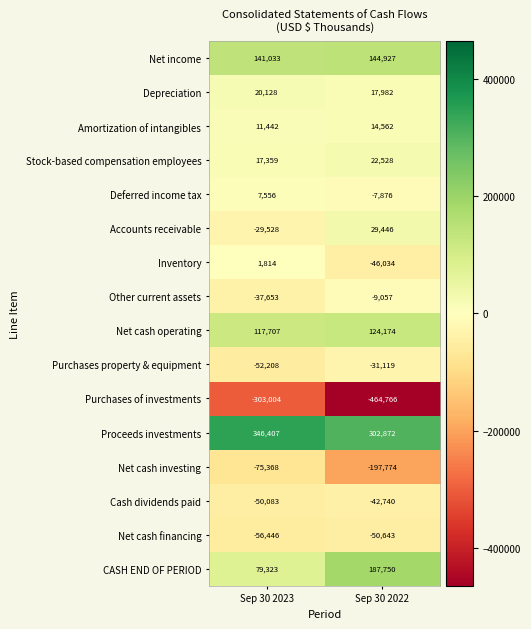

What is the sum of all Net cash financing values?

-107089